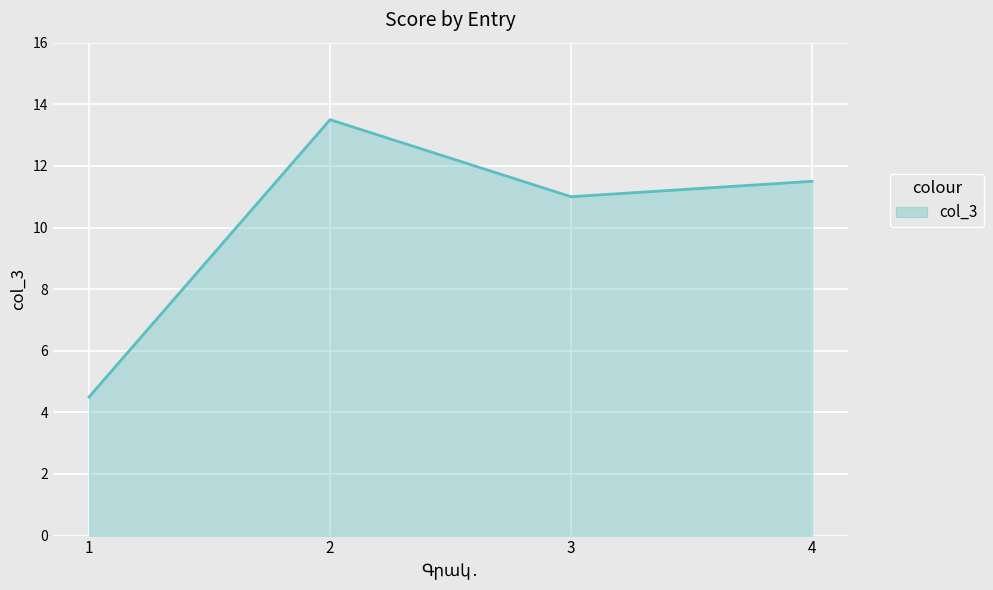

Rank the categories by value from highest to lowest.

2, 4, 3, 1